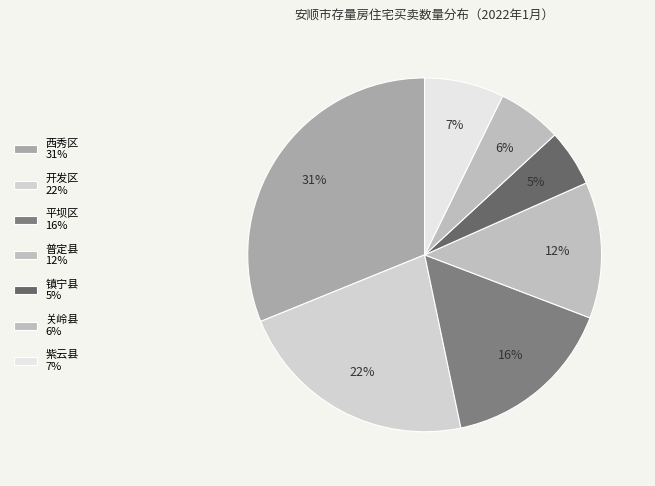

How many slices are in this pie chart?

7